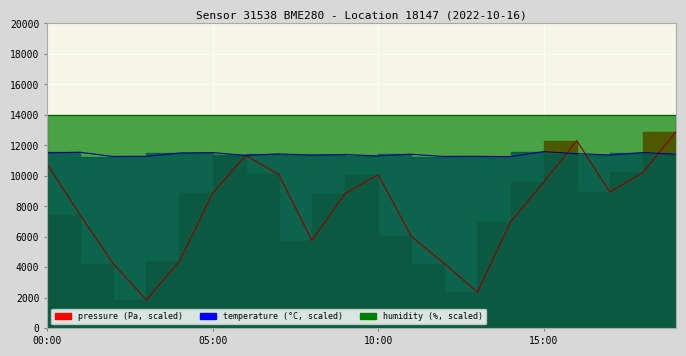

Rank the series by their maximum value, from highest to lowest.

humidity line, pressure line, temperature line